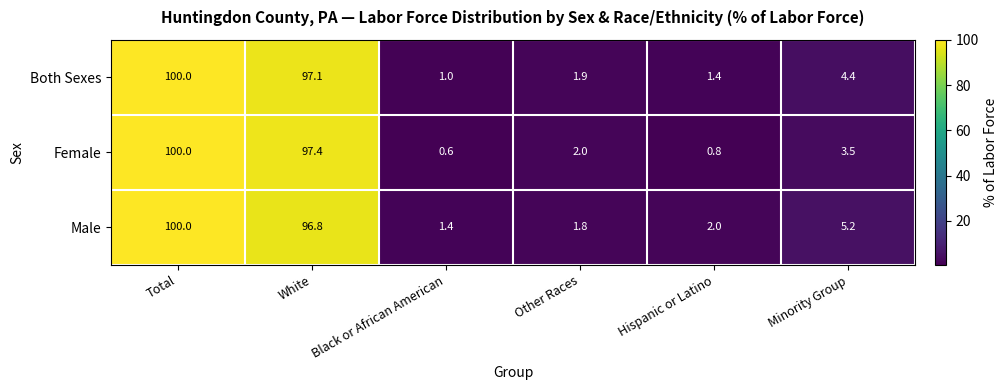

Count the number of data series in this chart.

3